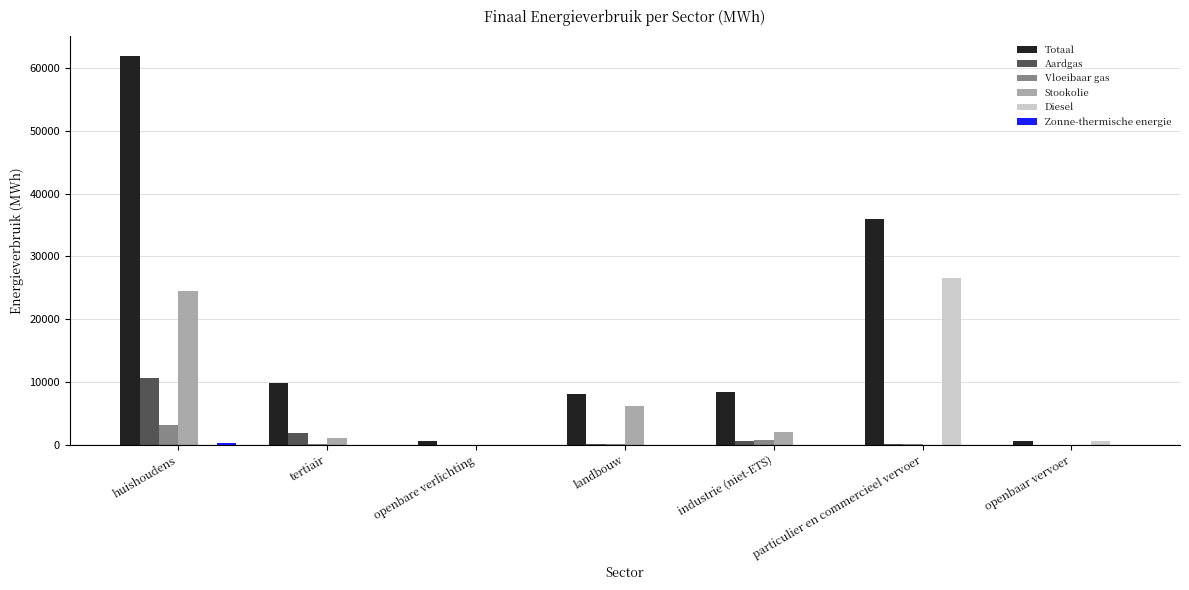

What is the sum of all Diesel values?

27022.8